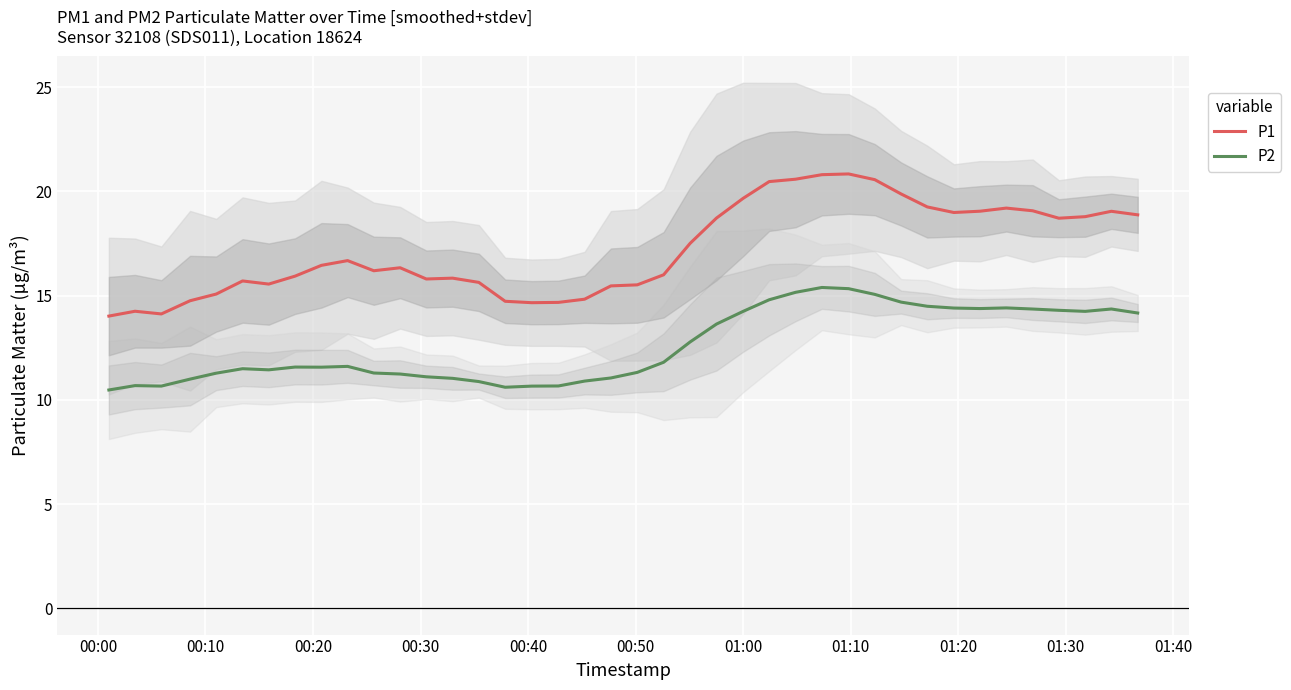

Which series has the widest spread of values?

P1